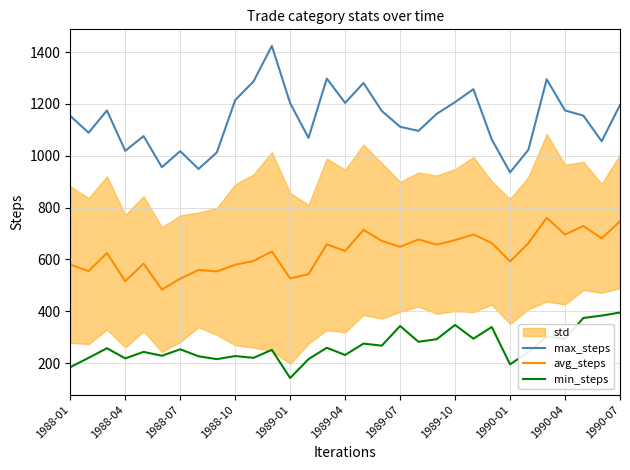

Reading left to right, extract all data points from this chart.

max_steps: 1154.0	1089.0	1175.0	1019.0	1076.0	956.0	1018.0	949.0	1013.0	1215.0	1287.0	1424.0	1203.0	1069.0	1298.0	1204.0	1281.0	1173.0	1112.0	1096.0	1162.0	1207.0	1257.0	1063.0	936.0	1023.0	1295.0	1175.0	1155.0	1056.0	1196.0
avg_steps: 580.2	555.0	624.8	515.8	583.5	483.5	525.8	559.3	553.7	579.3	594.0	630.7	526.7	543.0	658.2	632.3	714.2	671.5	648.7	676.8	657.2	674.7	696.0	663.5	592.2	662.8	760.7	695.8	729.0	681.3	747.0
min_steps: 184.0	220.0	257.0	218.0	243.0	228.0	253.0	226.0	215.0	227.0	220.0	251.0	142.0	215.0	259.0	231.0	275.0	267.0	343.0	282.0	292.0	347.0	294.0	339.0	195.0	242.0	302.0	293.0	374.0	383.0	395.0